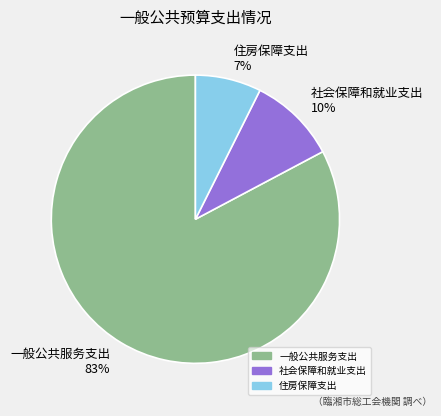

Is there a majority slice in this chart?

Yes